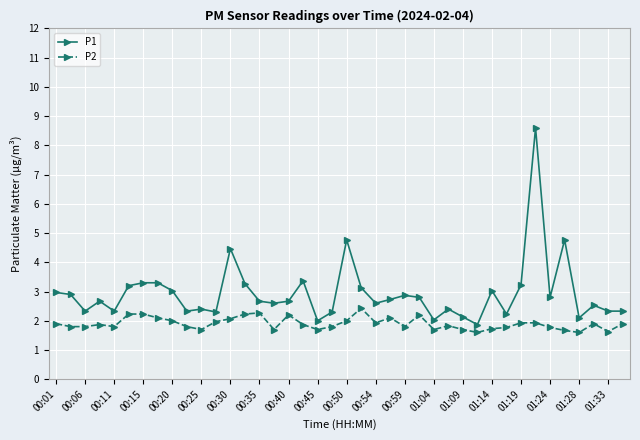

What is the difference between the maximum and minimum values in the P2 series?

0.8